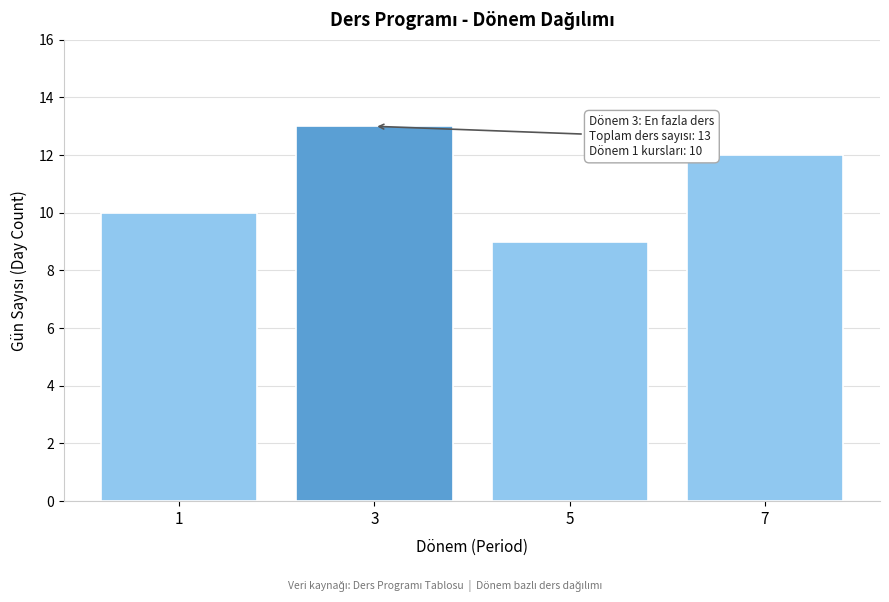

Reading right to left, extract all data points from this chart.

12	9	13	10